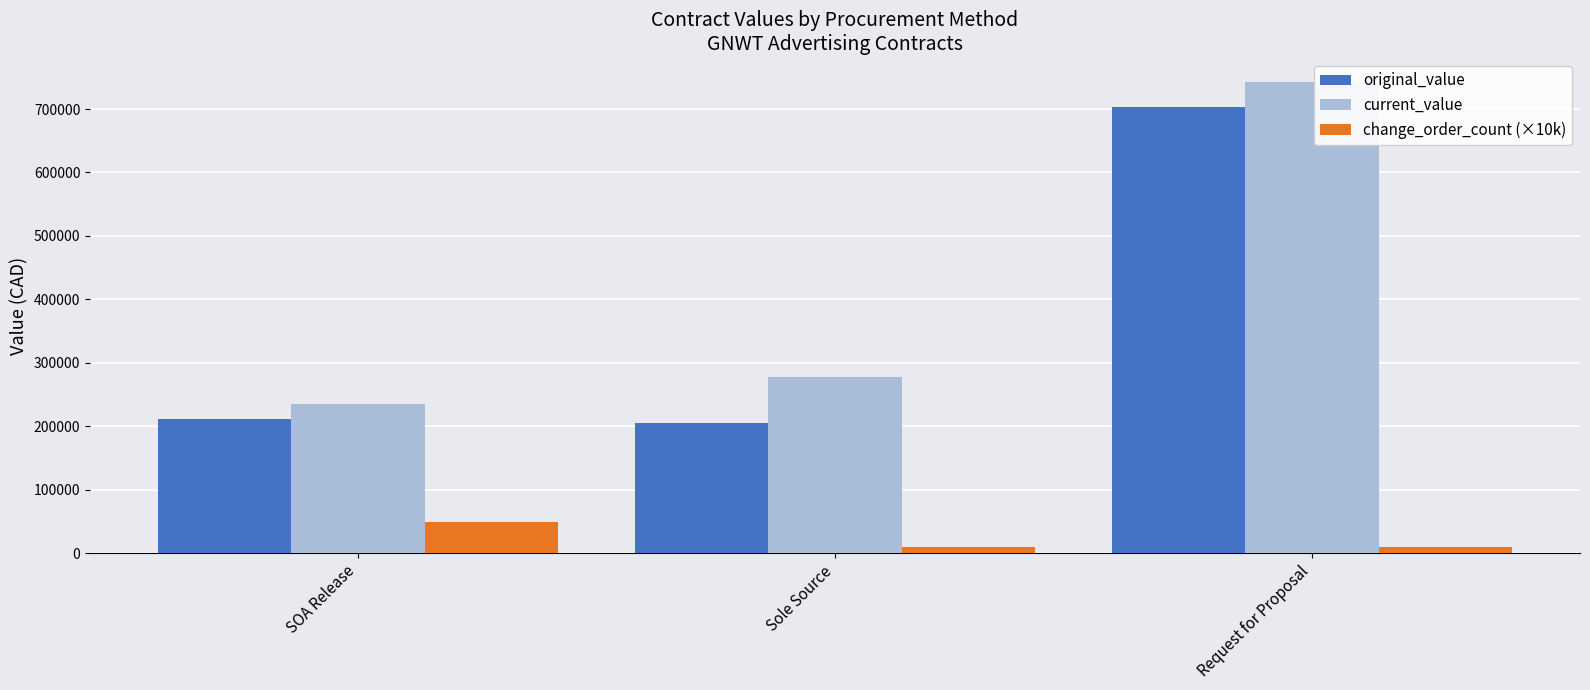

What are all the series names shown in the legend?

original_value, current_value, change_order_count (×10k)